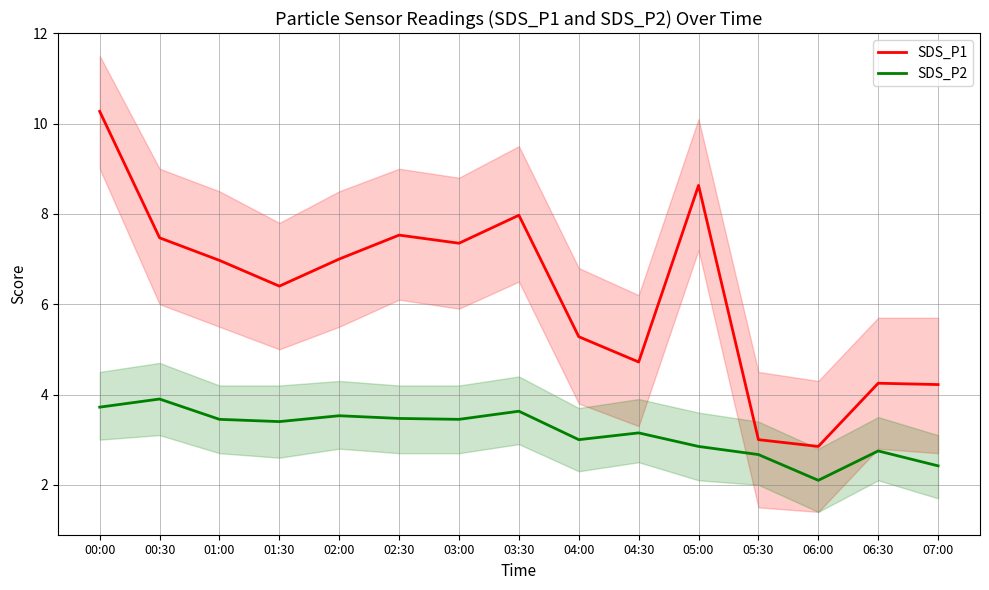

What is the maximum value shown in the chart?

10.3